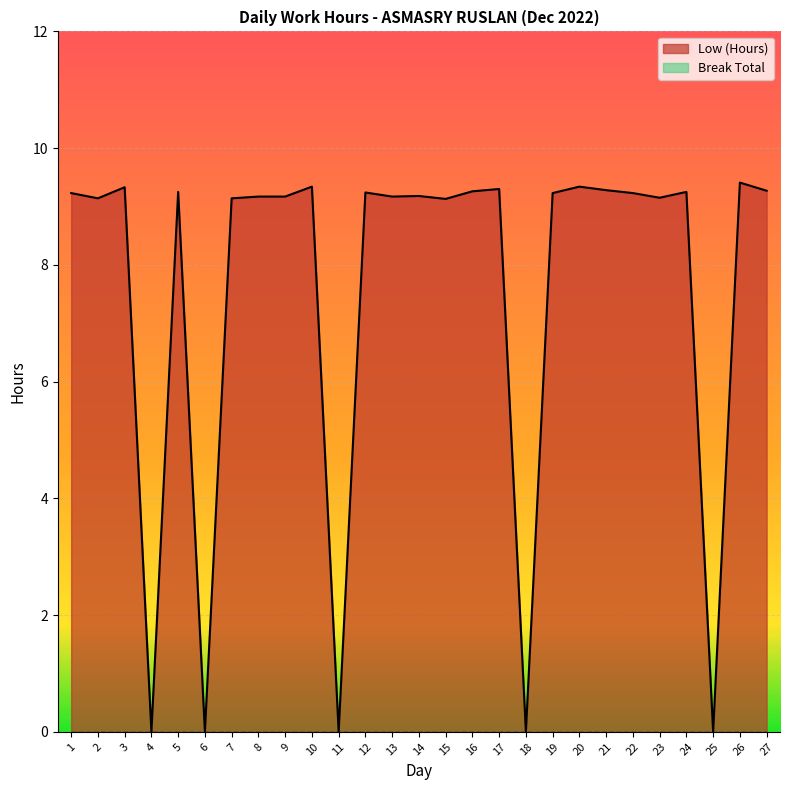

The chart shows a value of 4.0 at 22. True or false?

False